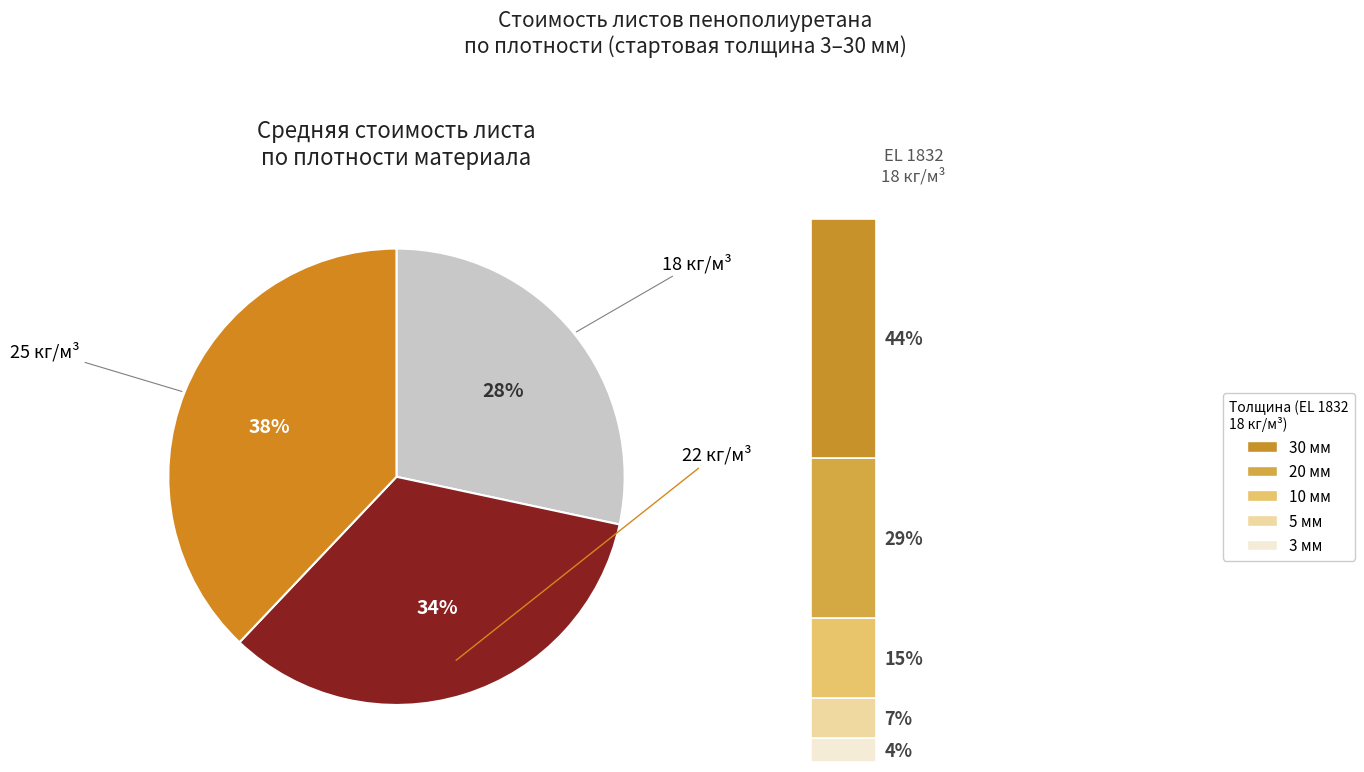

Between ST 2536 and ST 2236, which is larger?

ST 2536